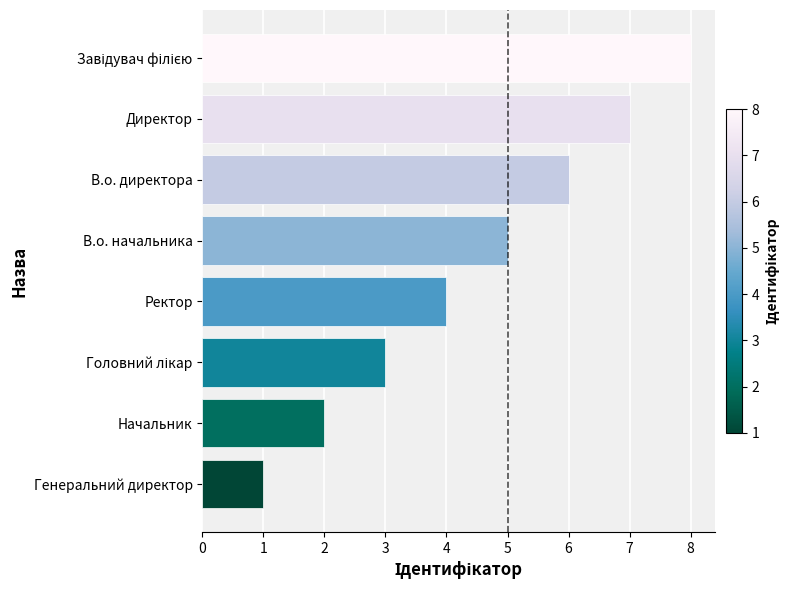

How many values are between 3 and 7?

5